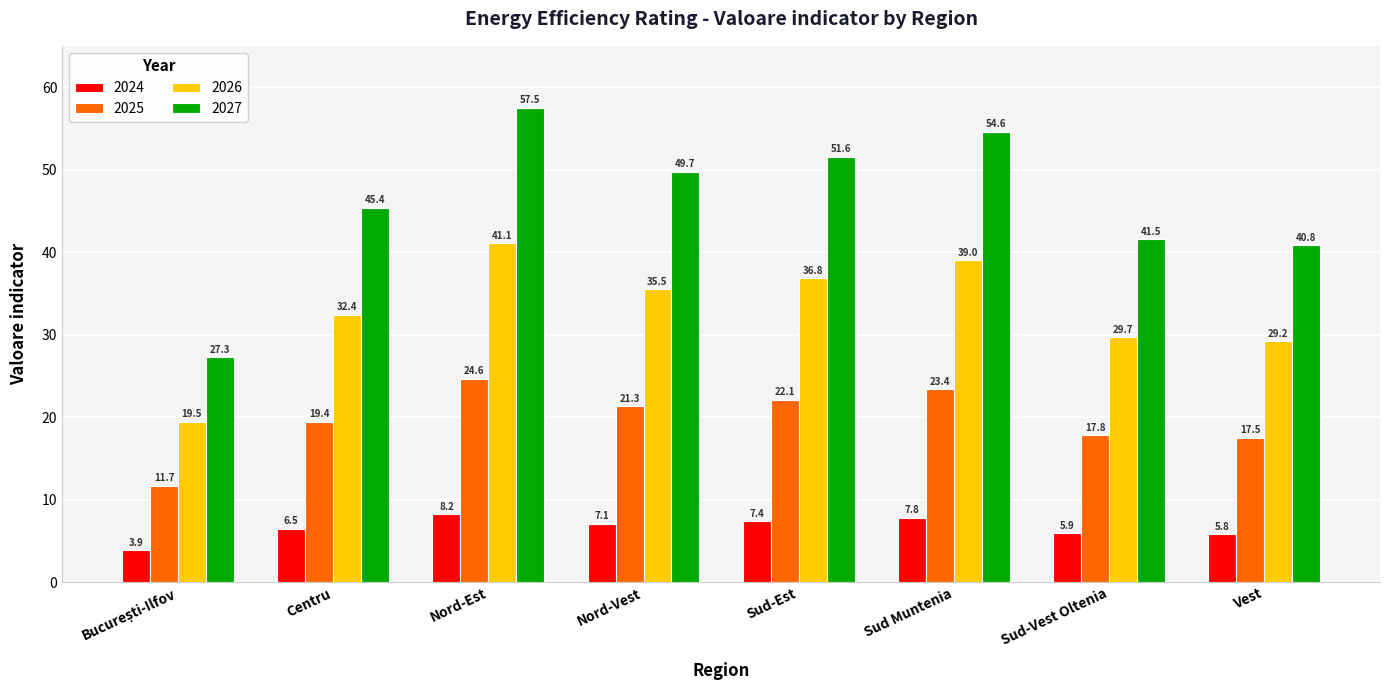

What is the label of the 3rd bar from the right?

Sud Muntenia